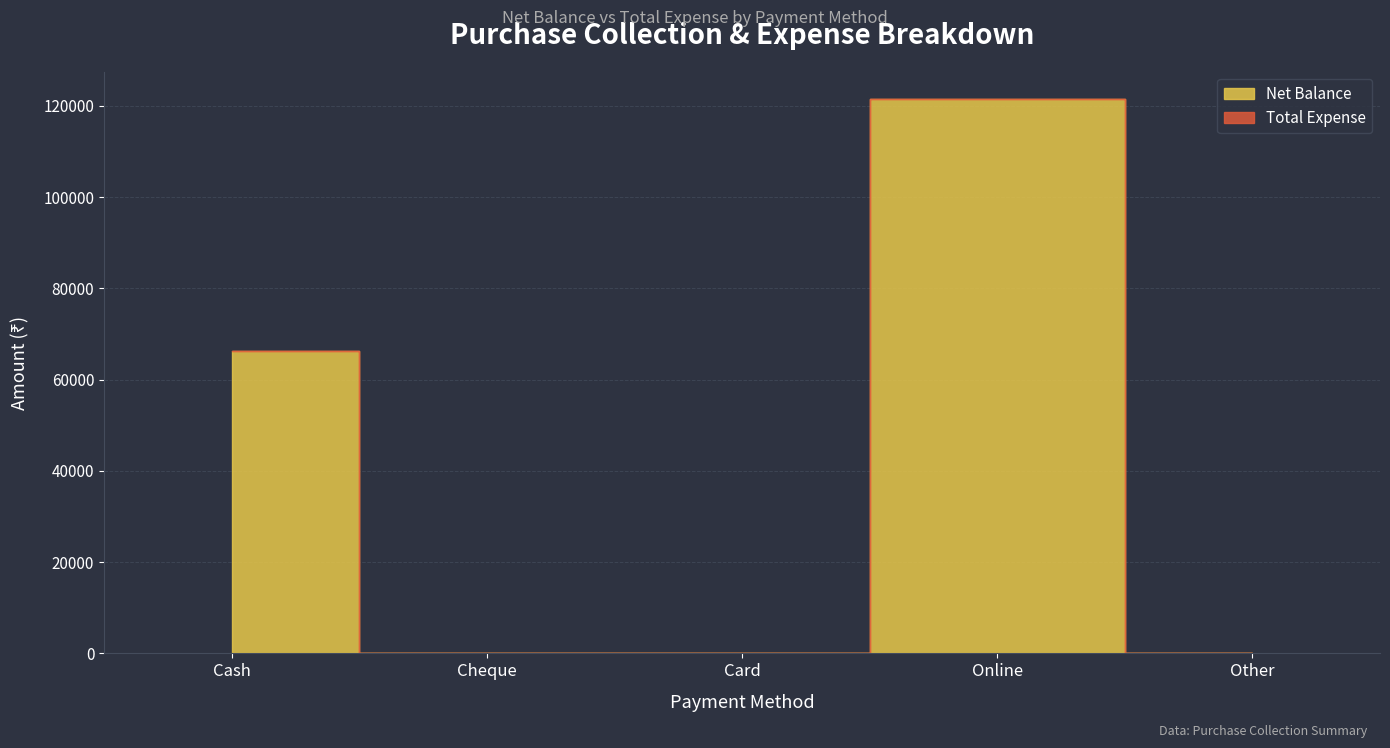

What are all the series names shown in the legend?

Net Balance, Total Expense